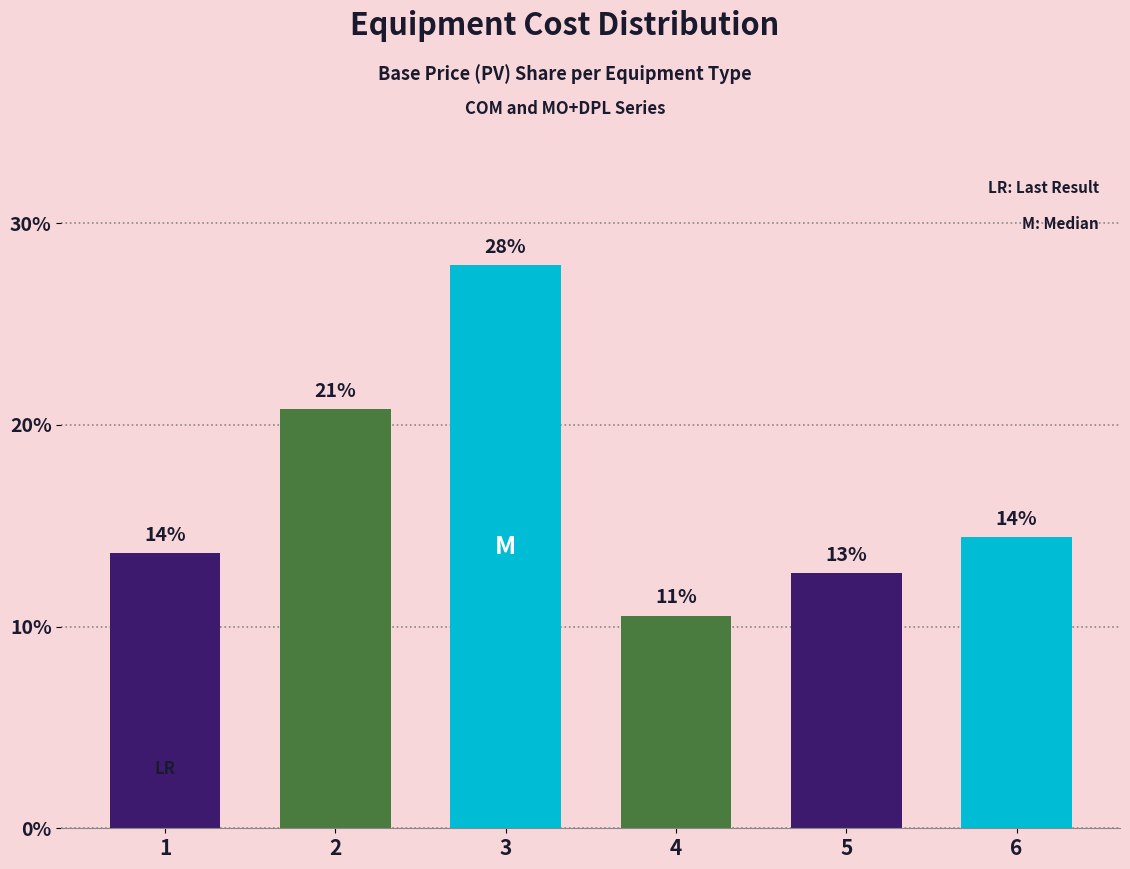

Between 4 and 3, which is larger?

3